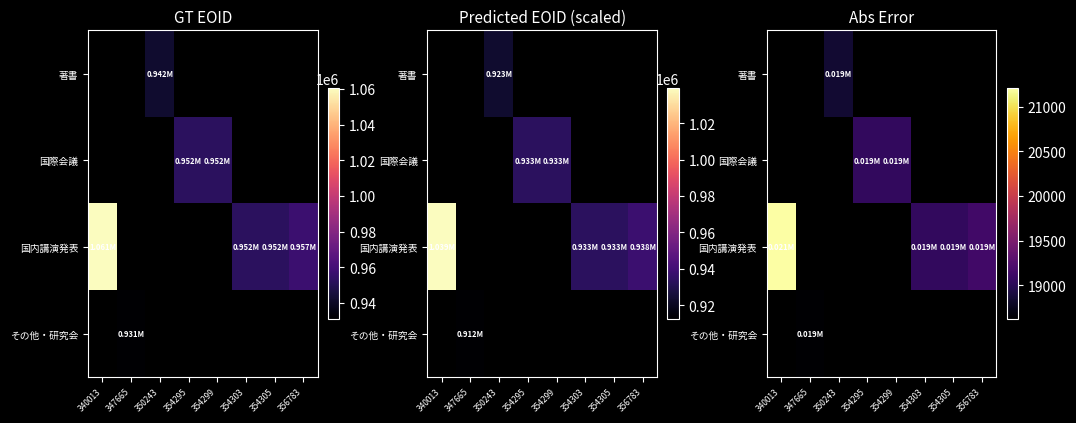

Which category has the highest value across all series?

340013